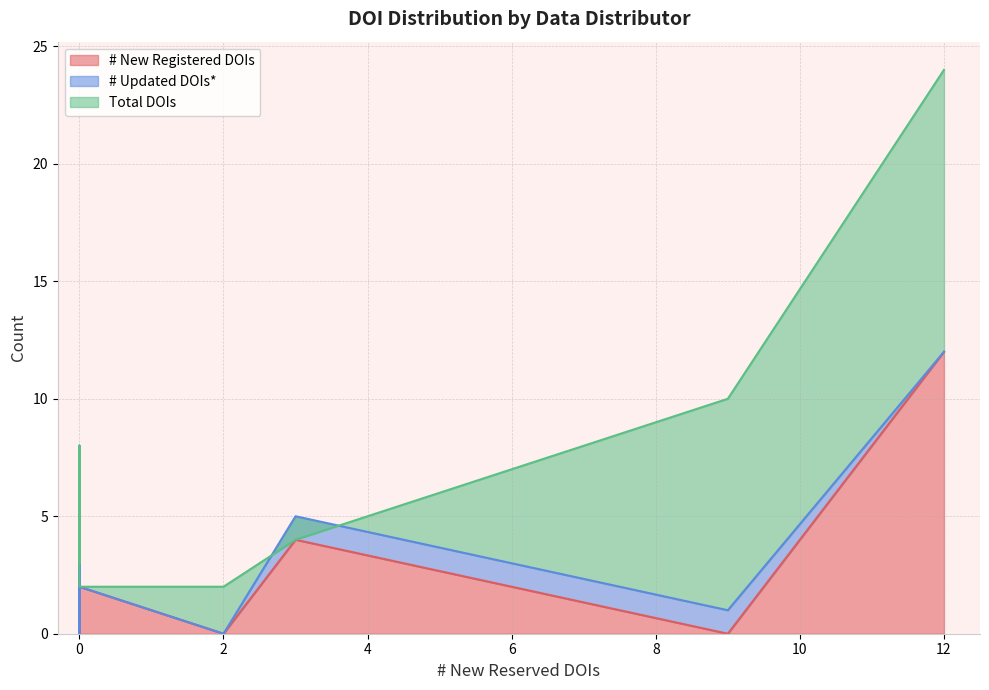

What is the highest value of the # New Registered DOIs series?

12